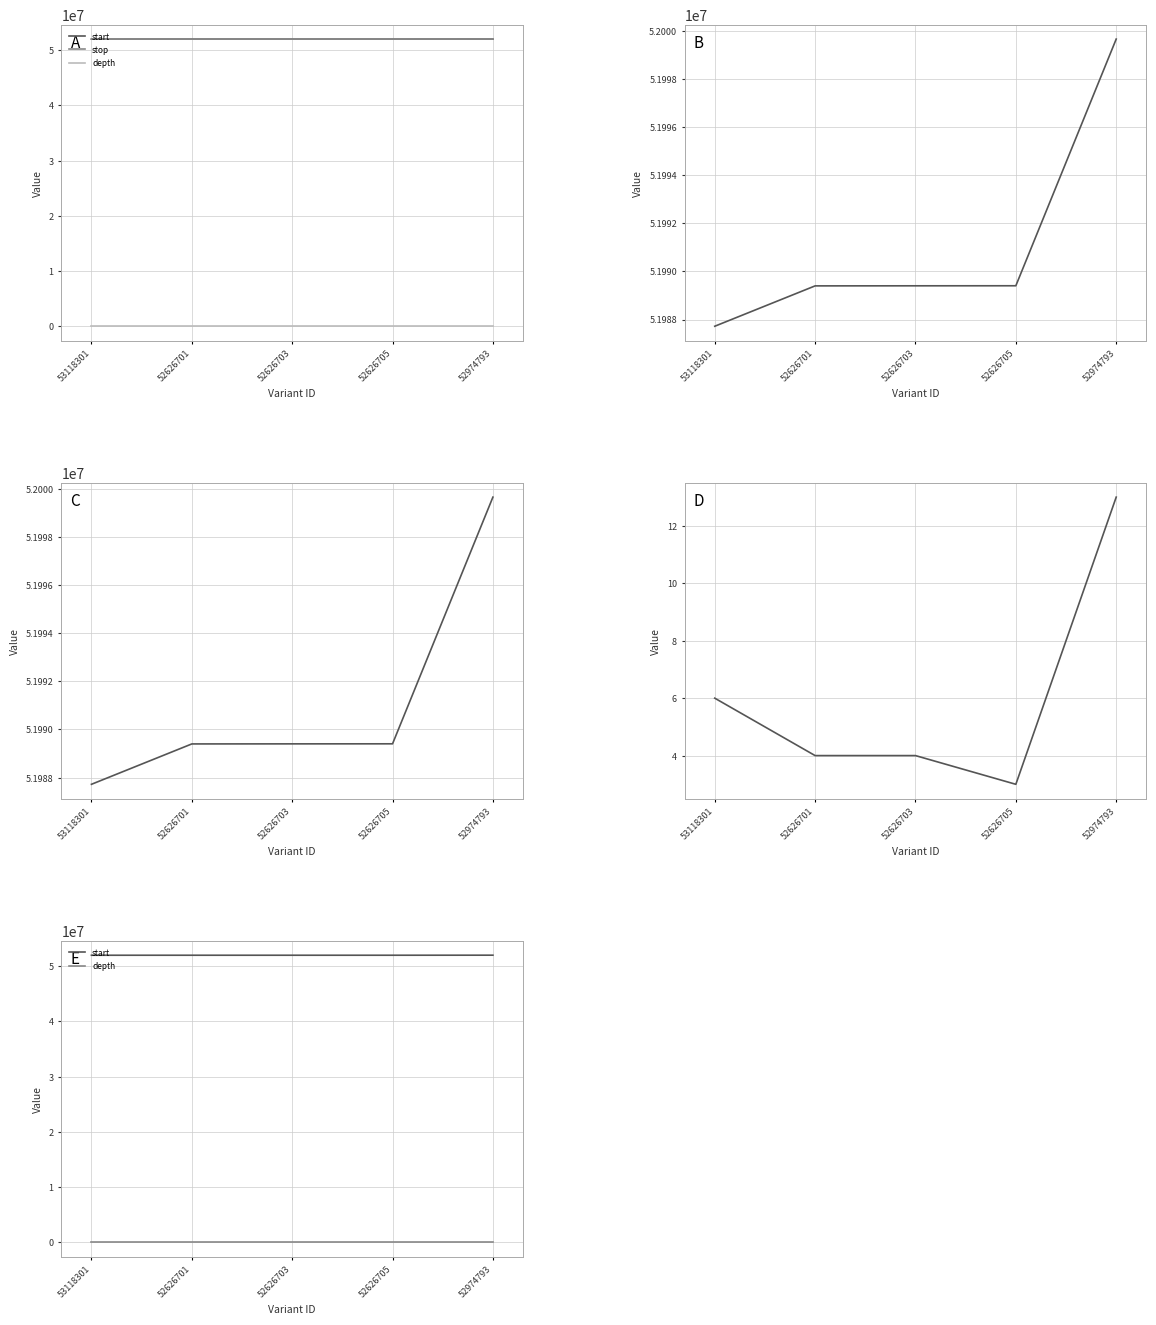

In depth, how many points are lower than both neighbors (excluding endpoints)?

1